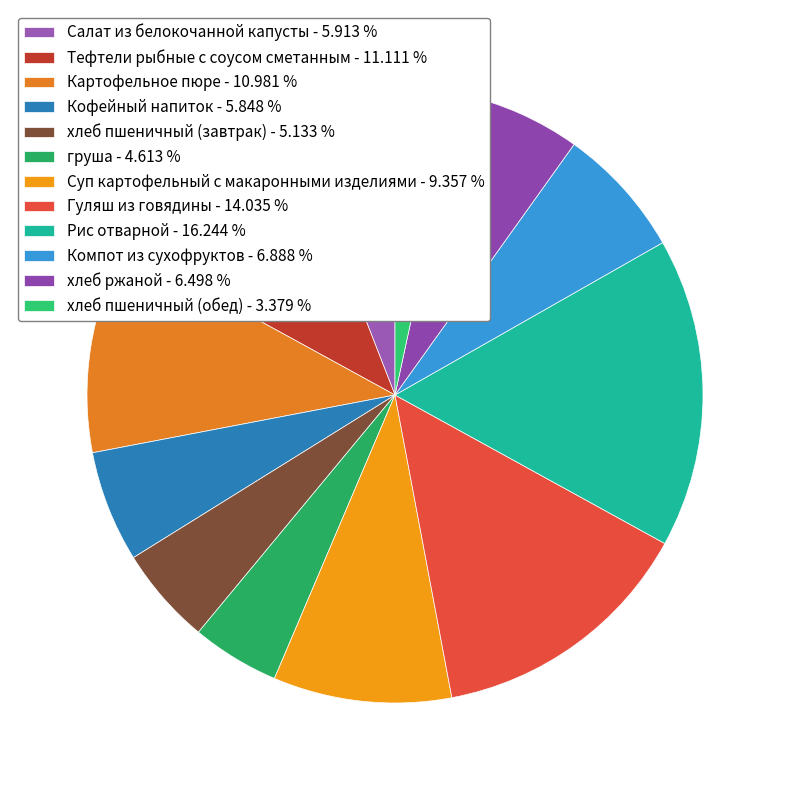

Count the number of slices in the pie.

12